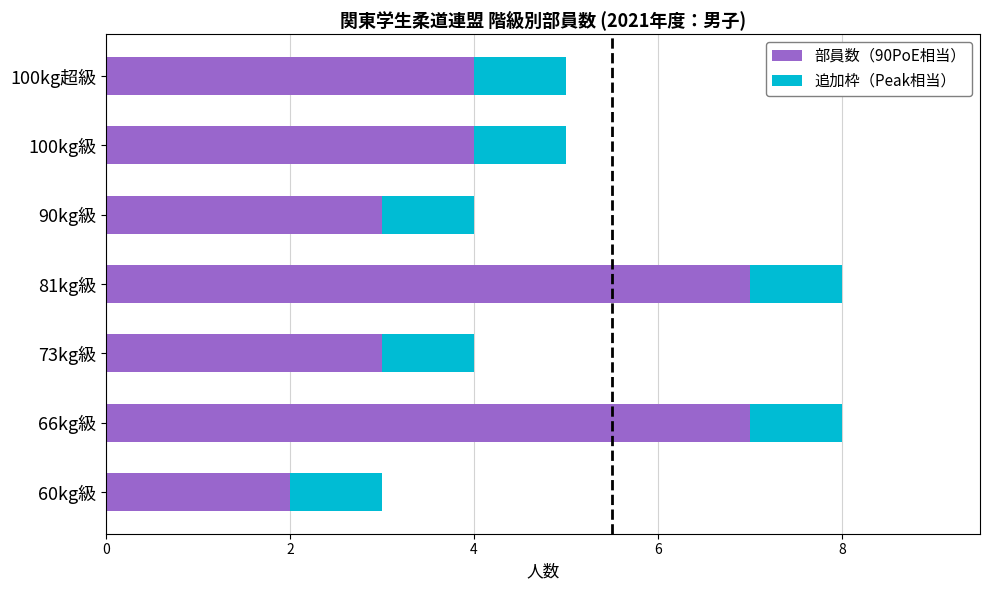

The 部員数（90PoE相当） series shows 1 at 90kg級. True or false?

False